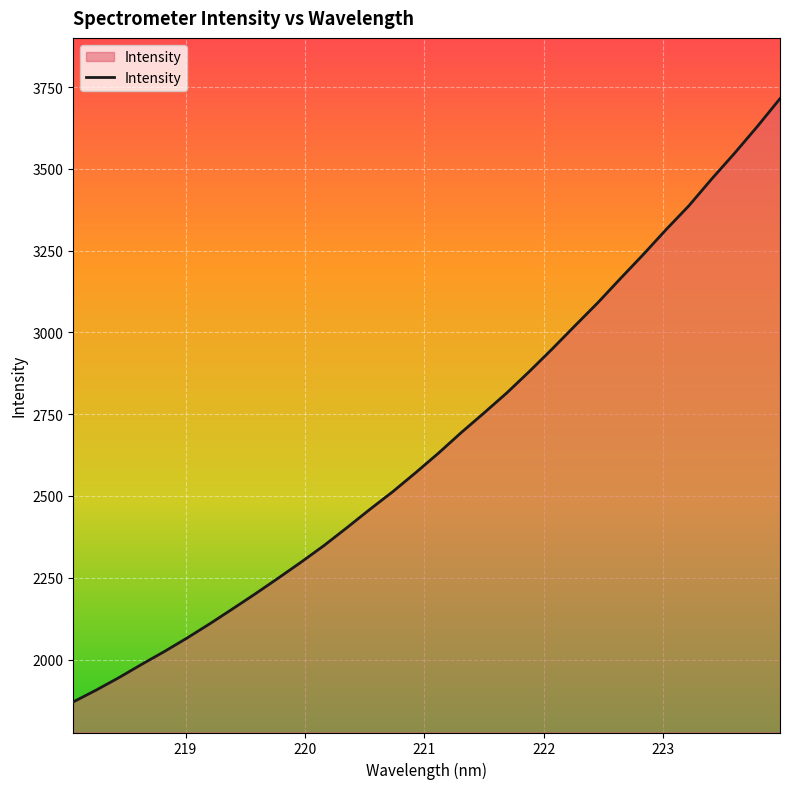

What is the difference between the maximum and minimum values?

1843.9